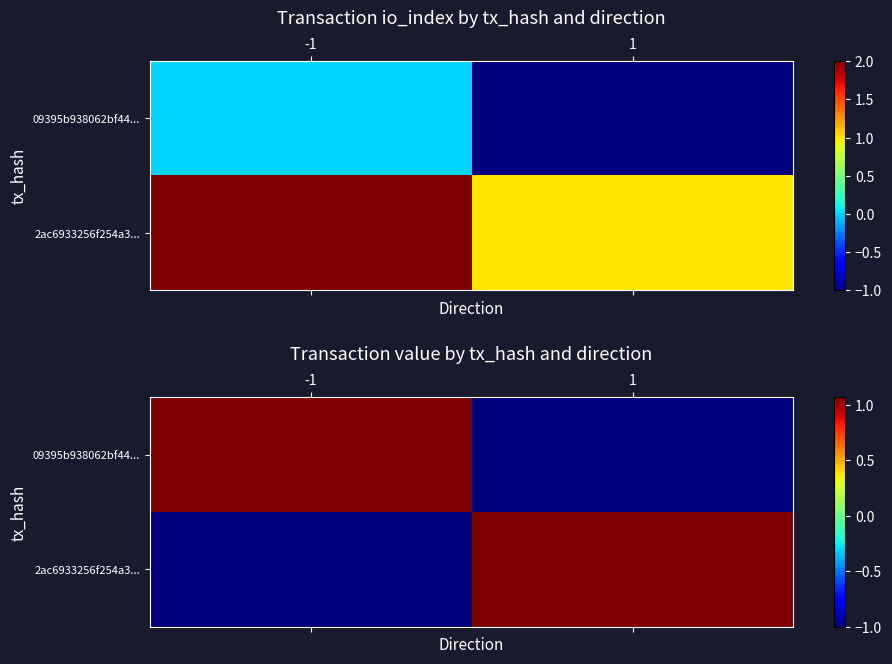

What is the maximum value for 09395b938062bf44...?

1.1